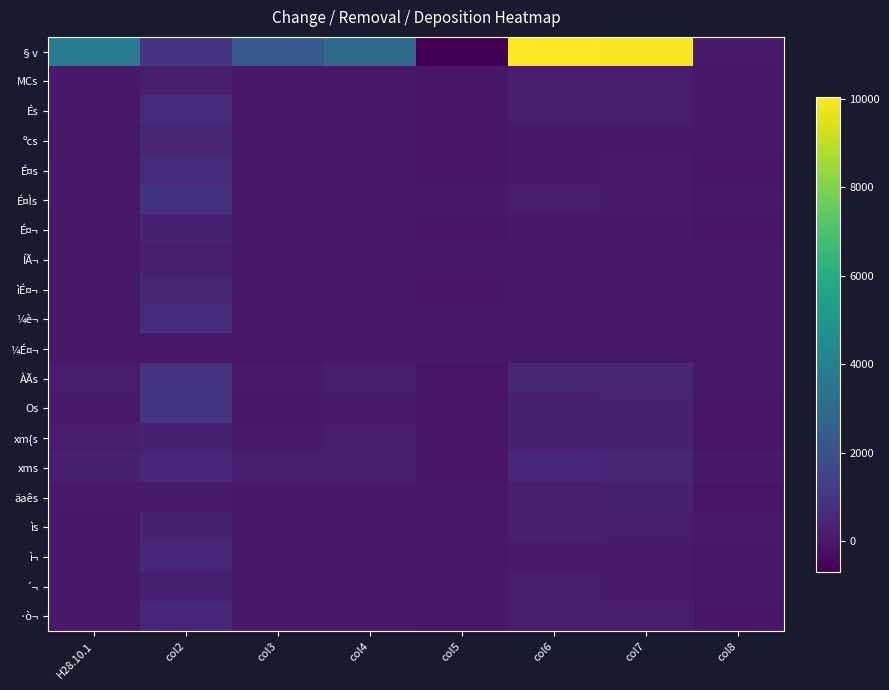

Reading left to right, what are all the values shown in this chart?

§v: H28.10.1=3686	col2=945	col3=2353	col4=3039	col5=-686	col6=10050	col7=9977	col8=73
MCs: H28.10.1=37	col2=222	col3=13	col4=55	col5=-42	col6=167	col7=165	col8=2
És: H28.10.1=67	col2=605	col3=24	col4=63	col5=-39	col6=156	col7=163	col8=-7
ºcs: H28.10.1=22	col2=462	col3=9	col4=34	col5=-25	col6=50	col7=54	col8=-4
É¤s: H28.10.1=30	col2=739	col3=10	col4=35	col5=-25	col6=61	col7=81	col8=-20
É¤Ìs: H28.10.1=47	col2=869	col3=28	col4=40	col5=-12	col6=118	col7=105	col8=13
É¤¬: H28.10.1=12	col2=400	col3=2	col4=18	col5=-16	col6=48	col7=67	col8=-19
ÍÃ¬: H28.10.1=7	col2=209	col3=5	col4=13	col5=-8	col6=14	col7=20	col8=-6
ìÉ¤¬: H28.10.1=8	col2=414	col3=3	col4=20	col5=-17	col6=4	col7=10	col8=-6
¼è¬: H28.10.1=6	col2=685	col3=4	col4=9	col5=-5	col6=9	col7=9	col8=0
¼É¤¬: H28.10.1=8	col2=27	col3=1	col4=16	col5=-15	col6=13	col7=23	col8=-10
ÀÃs: H28.10.1=193	col2=954	col3=102	col4=204	col5=-102	col6=468	col7=483	col8=-15
Os: H28.10.1=109	col2=970	col3=54	col4=77	col5=-23	col6=296	col7=328	col8=-32
xm{s: H28.10.1=130	col2=326	col3=84	col4=117	col5=-33	col6=289	col7=321	col8=-32
xms: H28.10.1=247	col2=510	col3=170	col4=200	col5=-30	col6=515	col7=468	col8=47
äaês: H28.10.1=88	col2=82	col3=65	col4=59	col5=6	col6=236	col7=316	col8=-80
ìs: H28.10.1=52	col2=374	col3=35	col4=36	col5=-1	col6=233	col7=155	col8=78
ì¬: H28.10.1=37	col2=548	col3=22	col4=33	col5=-11	col6=107	col7=104	col8=3
´¬: H28.10.1=32	col2=259	col3=27	col4=17	col5=10	col6=116	col7=104	col8=12
·ò¬: H28.10.1=42	col2=550	col3=35	col4=29	col5=6	col6=154	col7=171	col8=-17